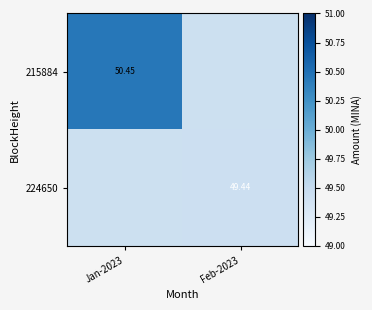

List the series in order of their overall mean, lowest first.

215884, 224650